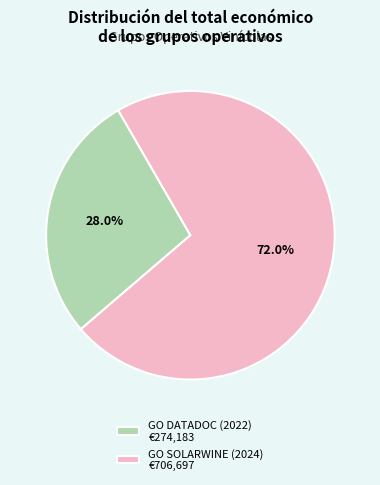

How much of the chart is everything except GO DATADOC (2022)?

72.0%